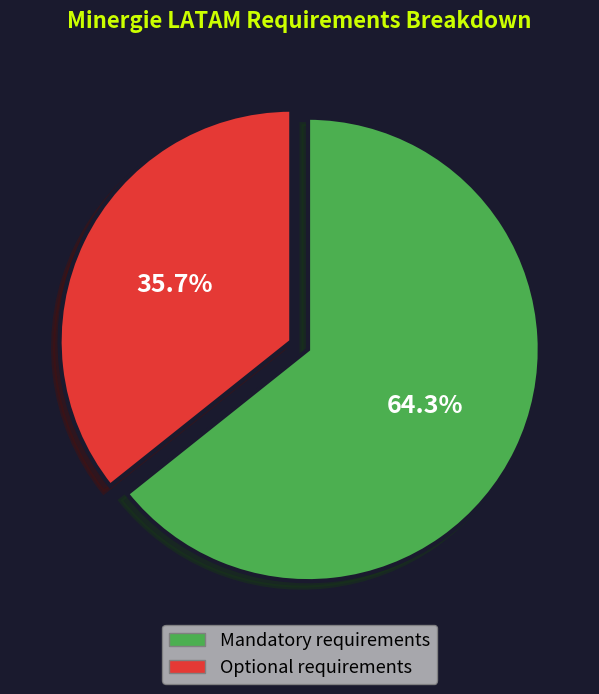

Which category has the smallest portion of the pie?

Optional requirements